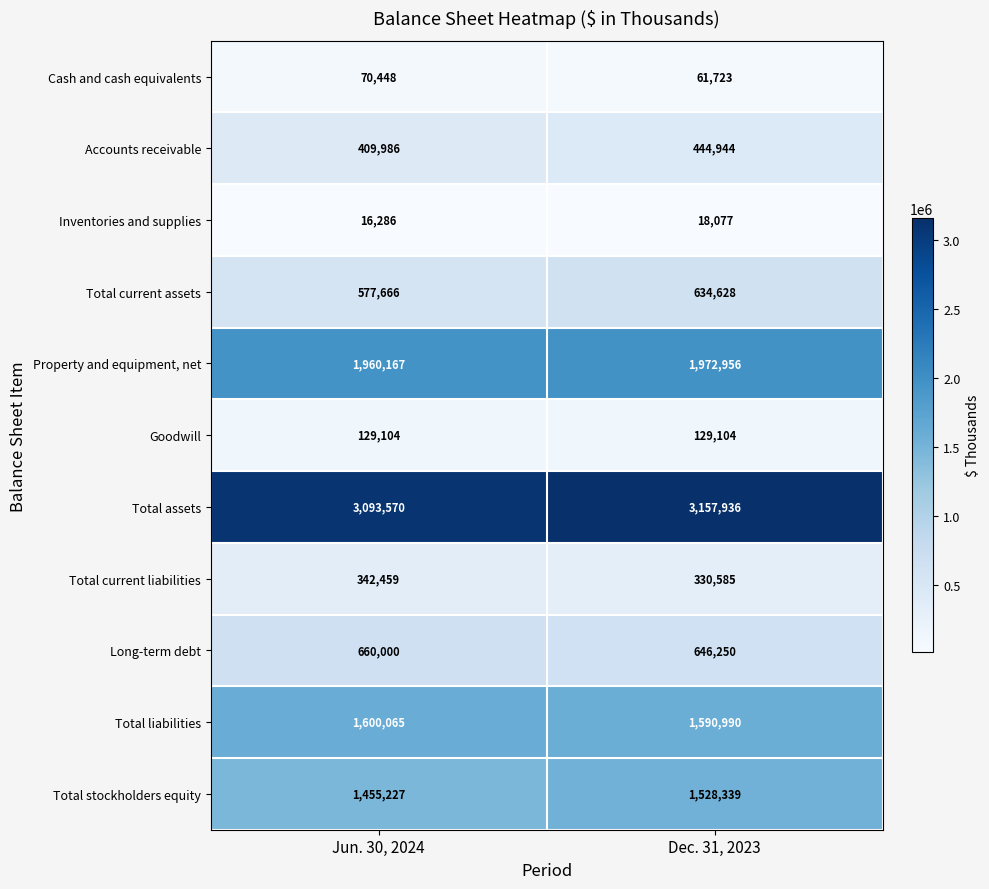

Which label corresponds to the smallest value in the chart?

Jun. 30, 2024